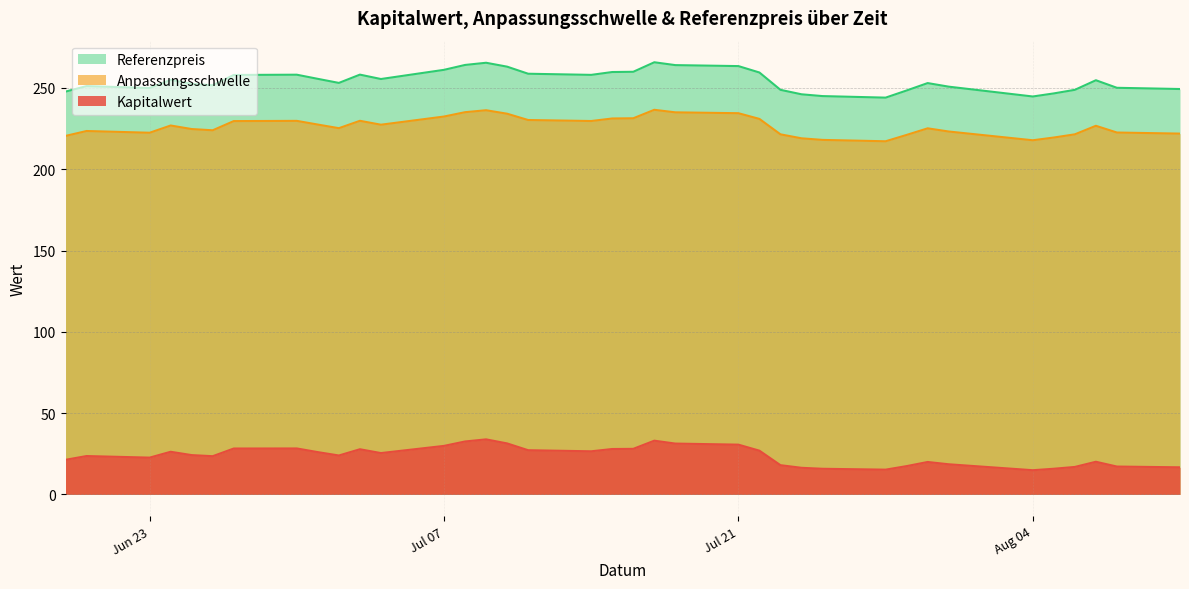

Rank the series by their maximum value, from lowest to highest.

Kapitalwert, Anpassungsschwelle, Referenzpreis